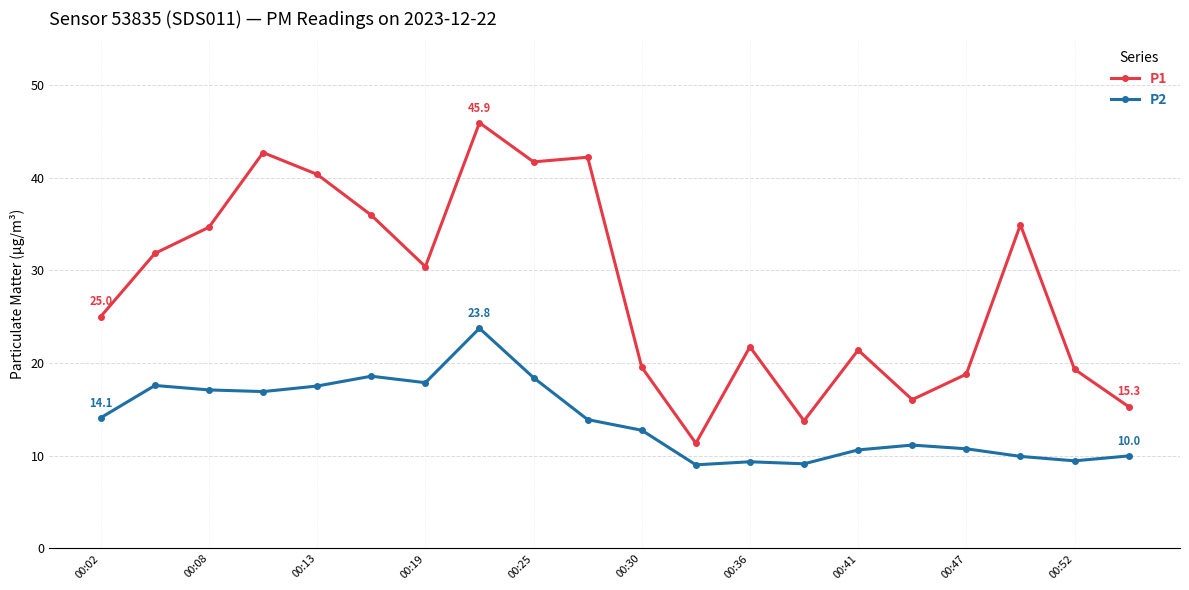

How many categories are shown in the chart?

20